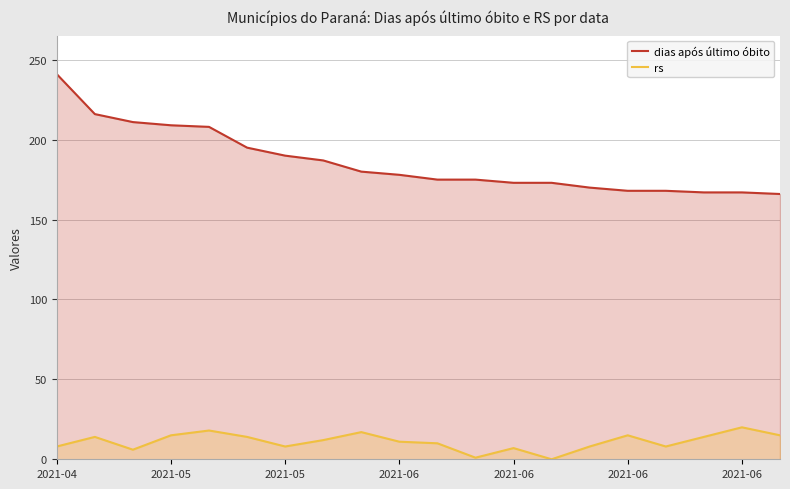

How many values in rs are above zero?

19